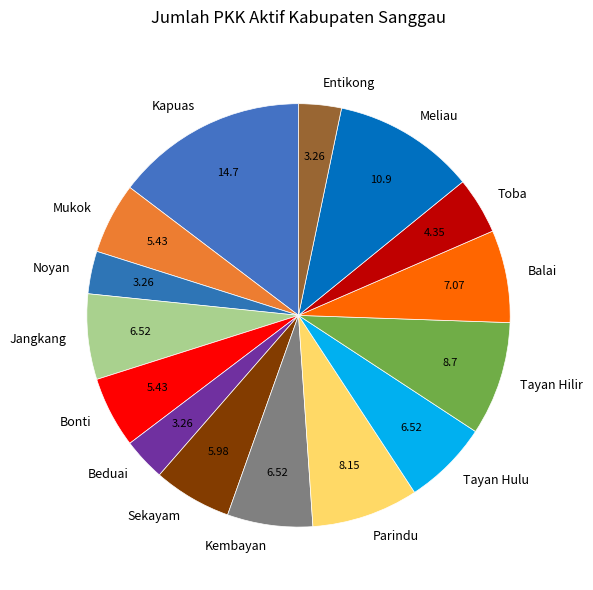

Which category has the biggest portion of the pie?

Kapuas